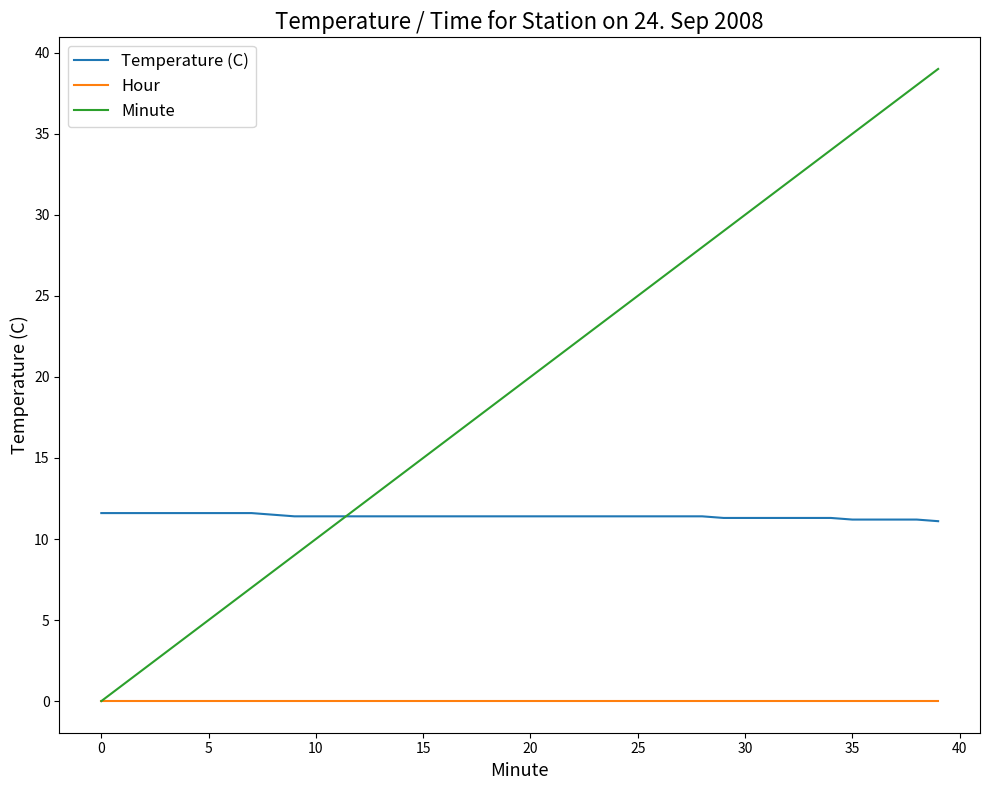

How many series are shown in this chart?

3